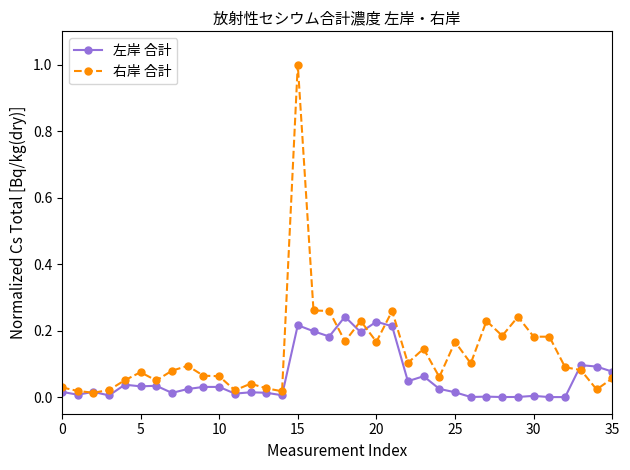

Which series has the widest spread of values?

右岸 合計